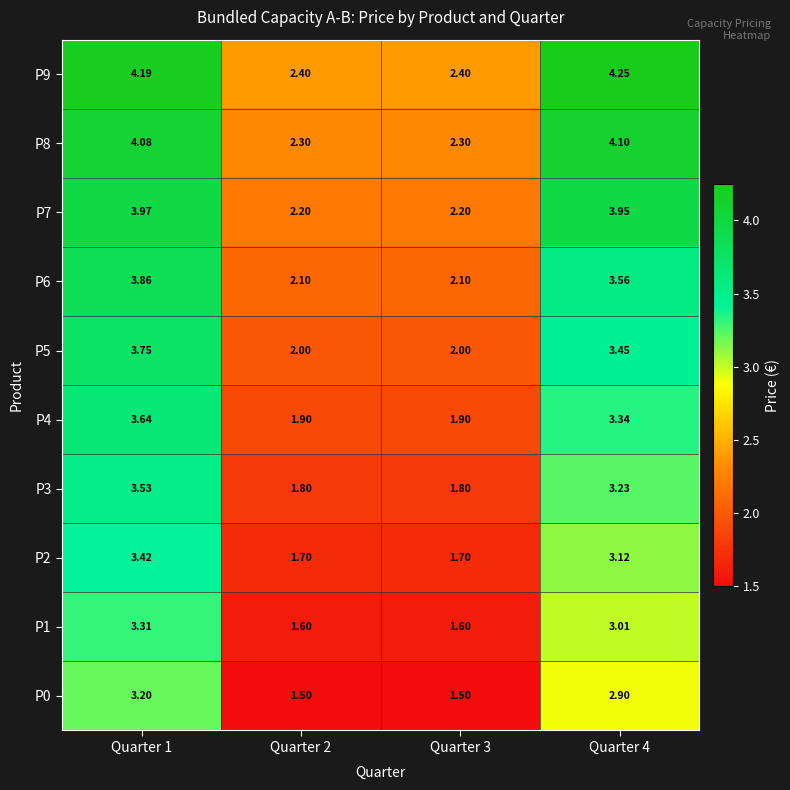

Is the value of P7 at Quarter 2 greater than the value of P2 at Quarter 4?

No